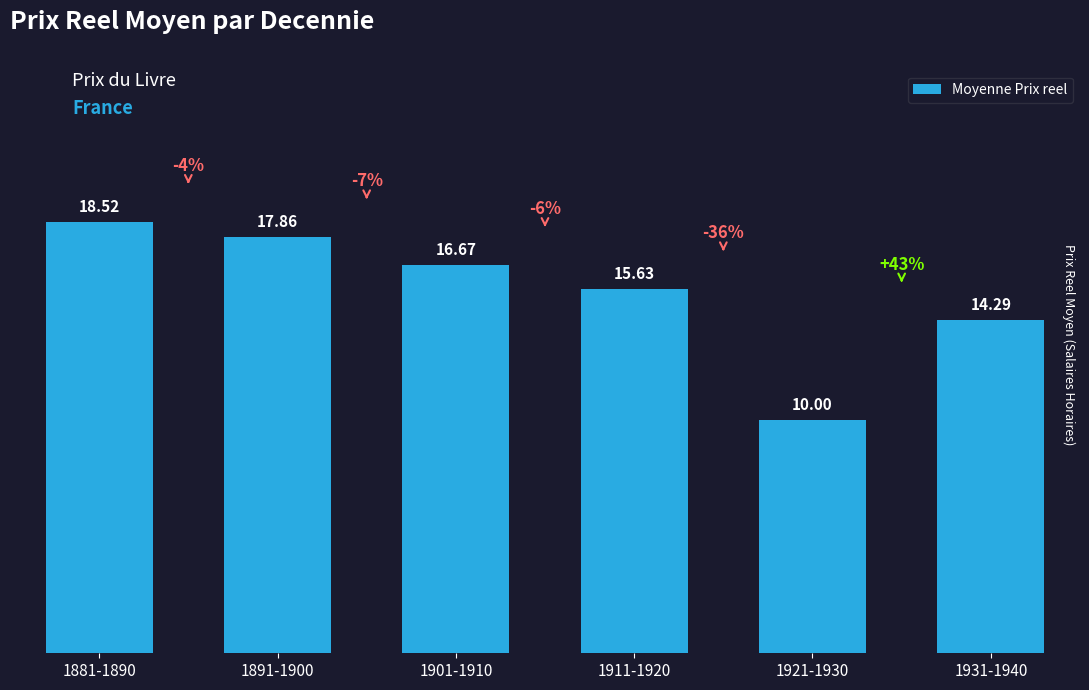

Reading left to right, what are all the values shown in this chart?

1881-1890=18.5	1891-1900=17.9	1901-1910=16.7	1911-1920=15.6	1921-1930=10.0	1931-1940=14.3